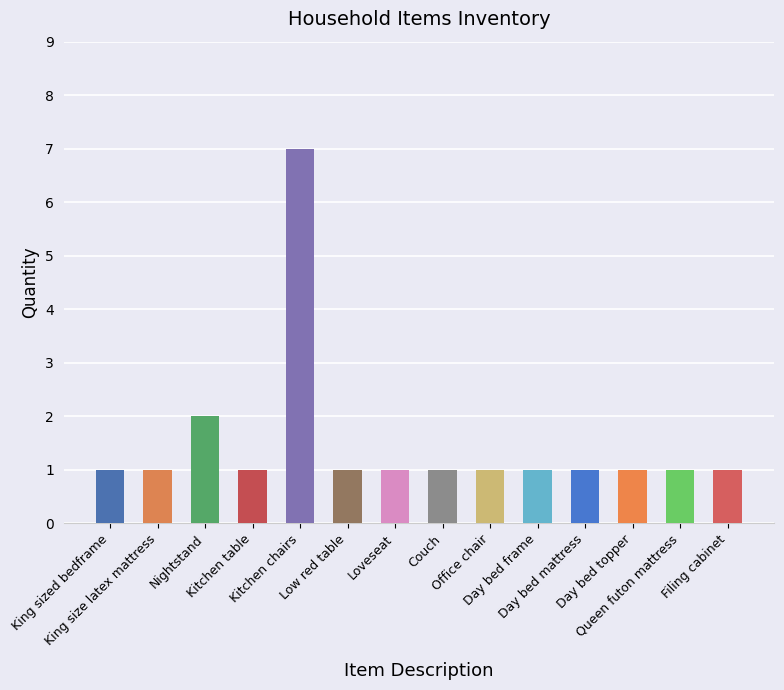

Reading left to right, list all the values displayed in this chart.

1	1	2	1	7	1	1	1	1	1	1	1	1	1